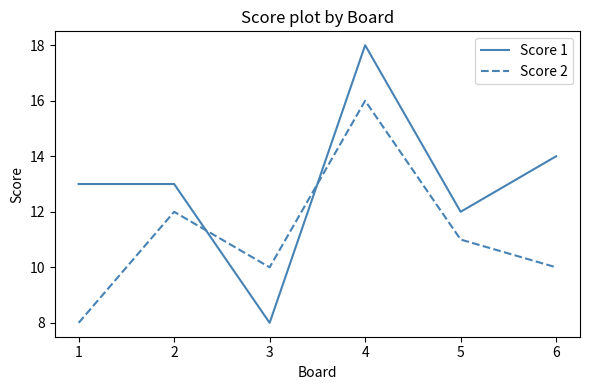

How many times do Score 1 and Score 2 cross each other?

2